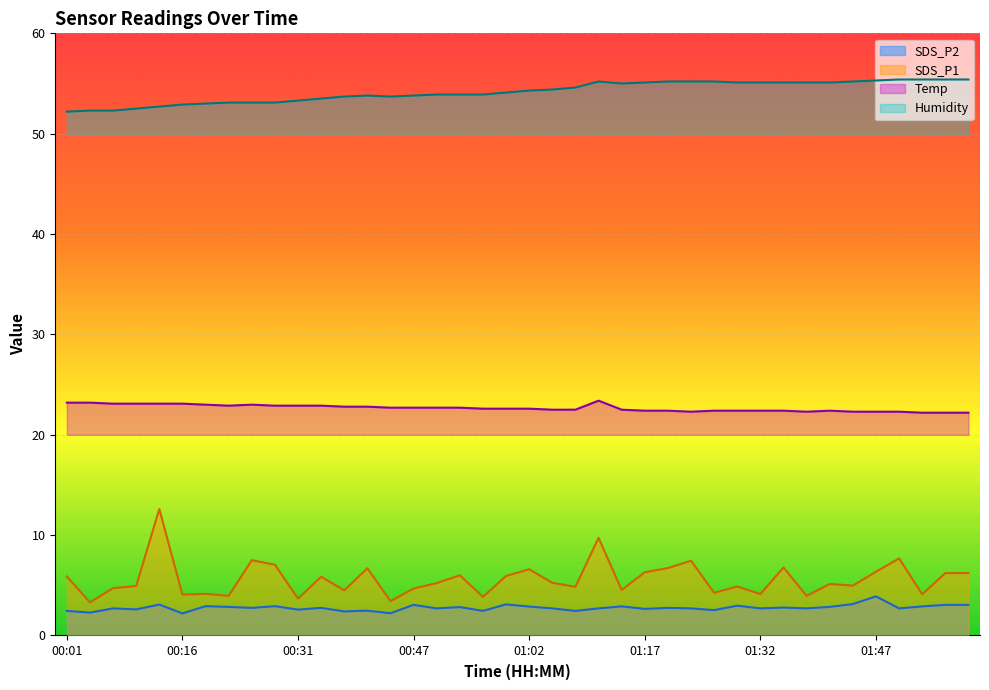

How many lines are shown in the chart?

4